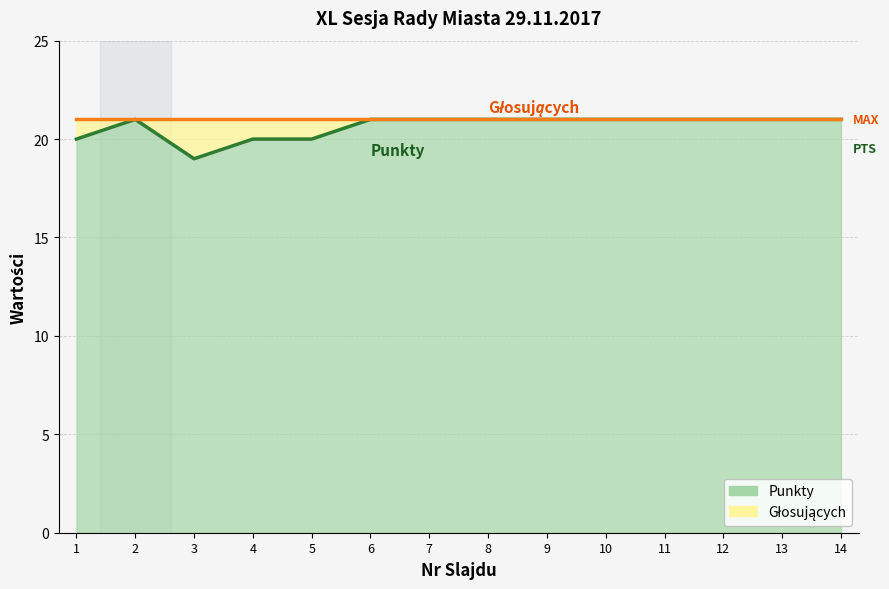

List the labels in order of value, largest first.

2, 6, 7, 8, 9, 10, 11, 12, 13, 14, 1, 4, 5, 3